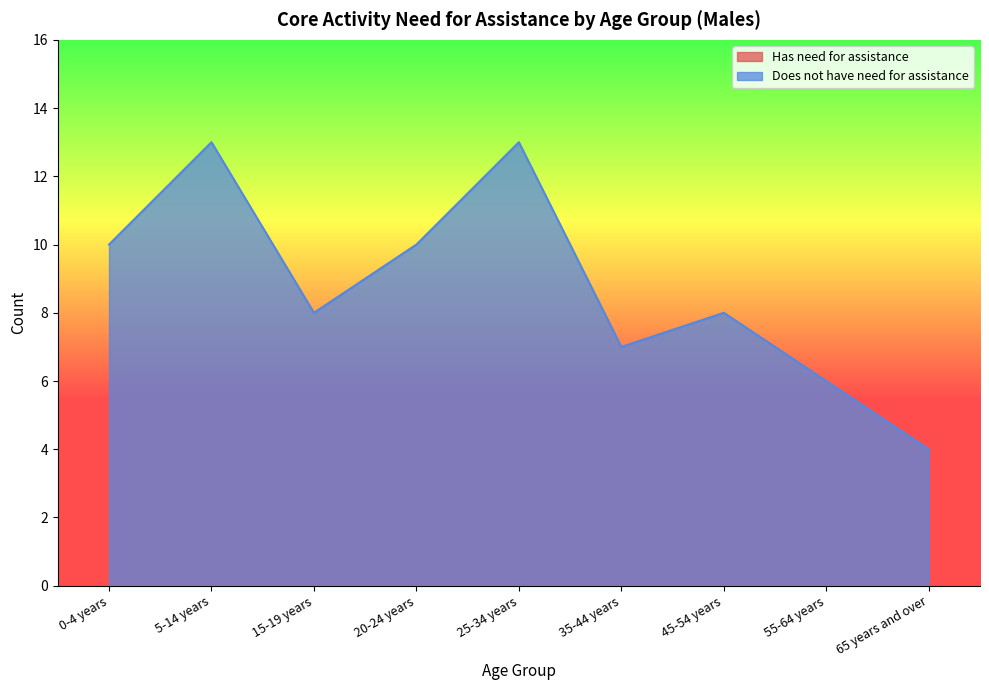

Between 25-34 years and 5-14 years, which is larger?

25-34 years